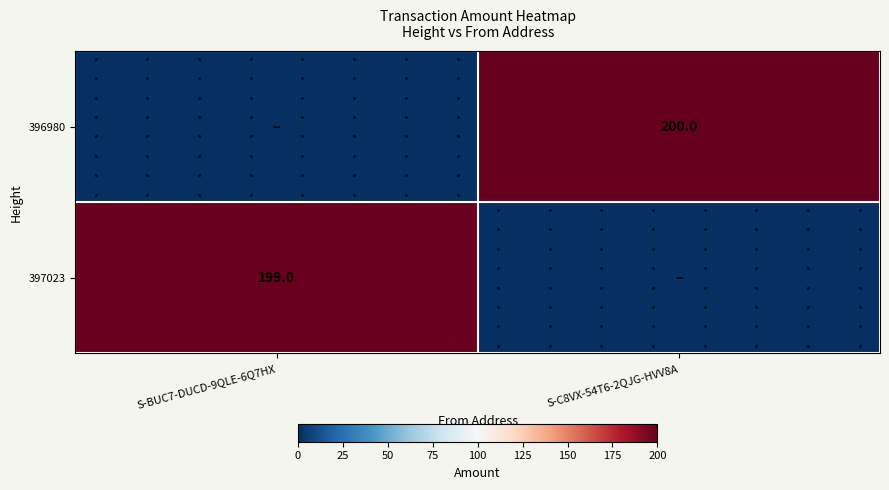

List the series in order of their peak value, lowest first.

397023, 396980